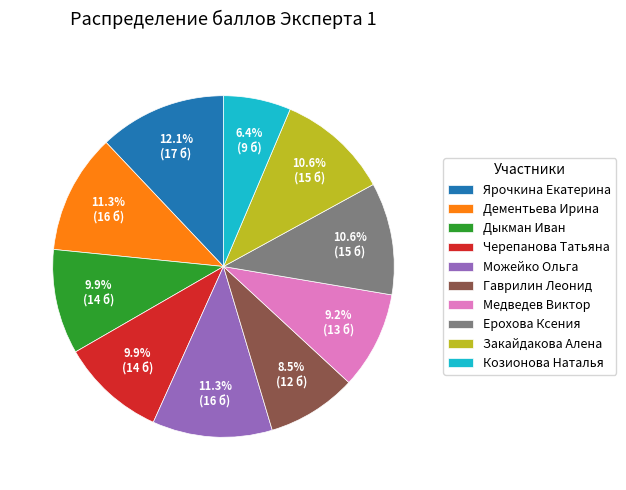

What is the ratio of the value at Черепанова Татьяна to the value at Медведев Виктор?

1.1